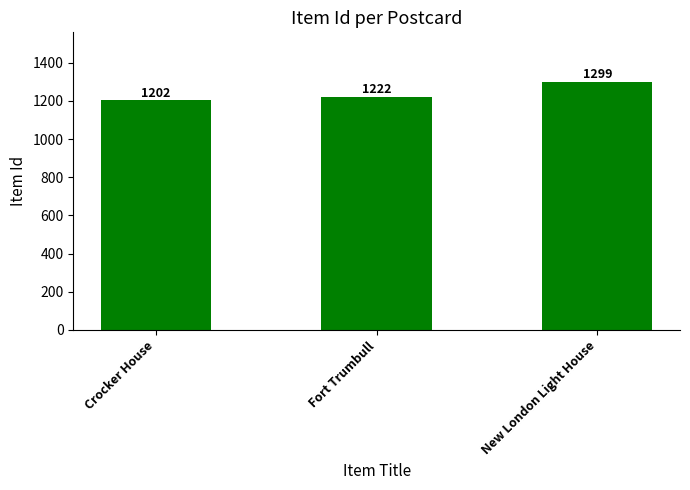

How many values are below 1222?

1